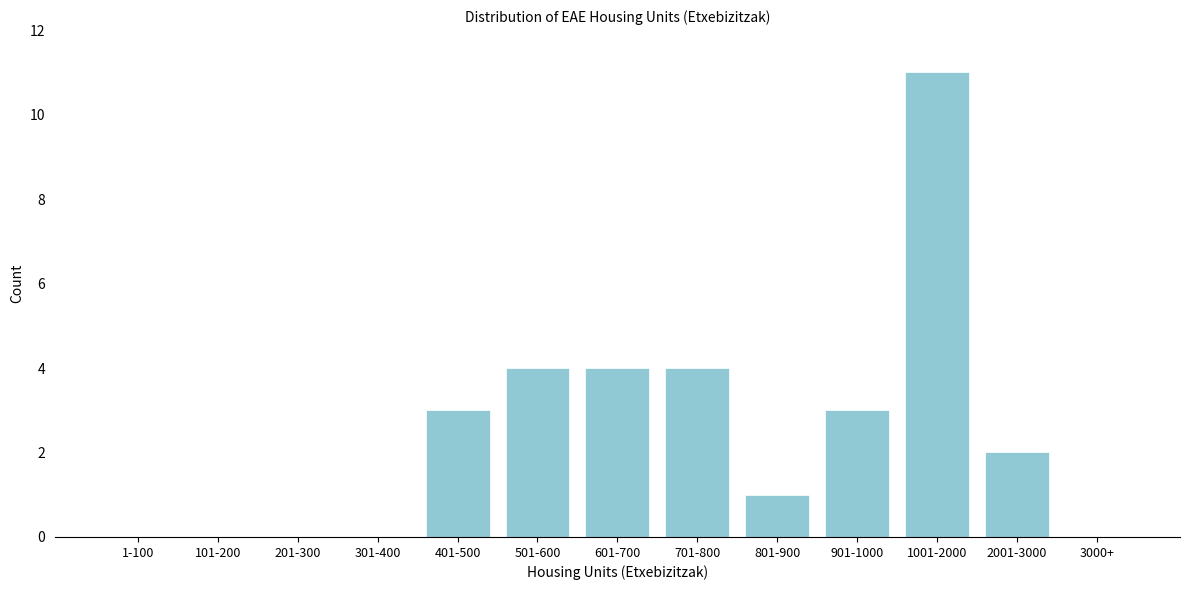

Reading left to right, what are all the values shown in this chart?

1-100=0	101-200=0	201-300=0	301-400=0	401-500=3	501-600=4	601-700=4	701-800=4	801-900=1	901-1000=3	1001-2000=11	2001-3000=2	3000+=0